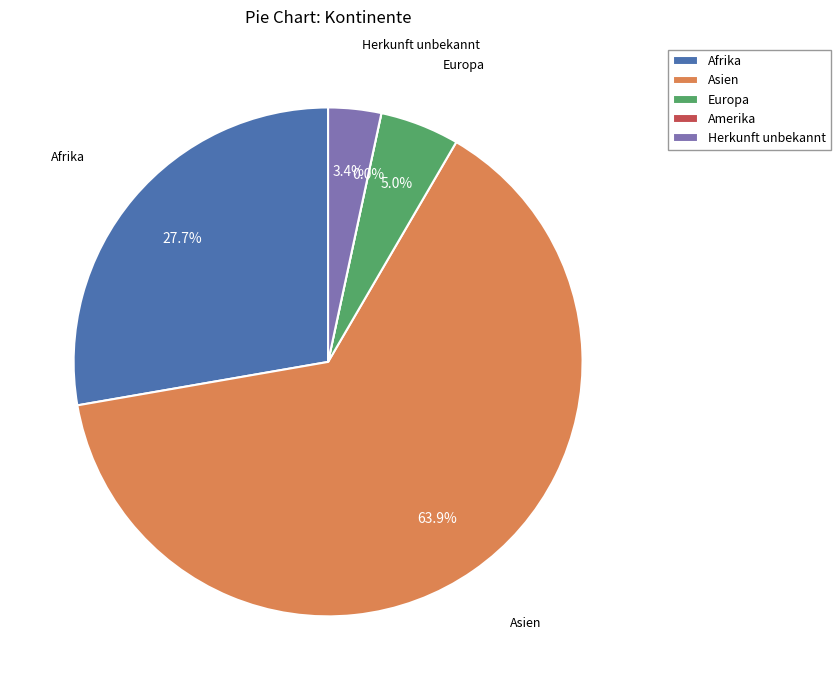

The Asien slice represents 64% of the pie. True or false?

True